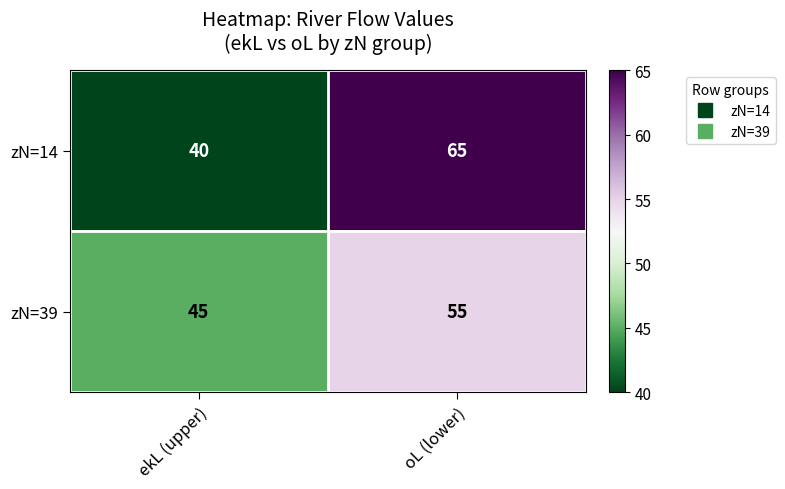

Which series has the largest total across all categories?

zN=14